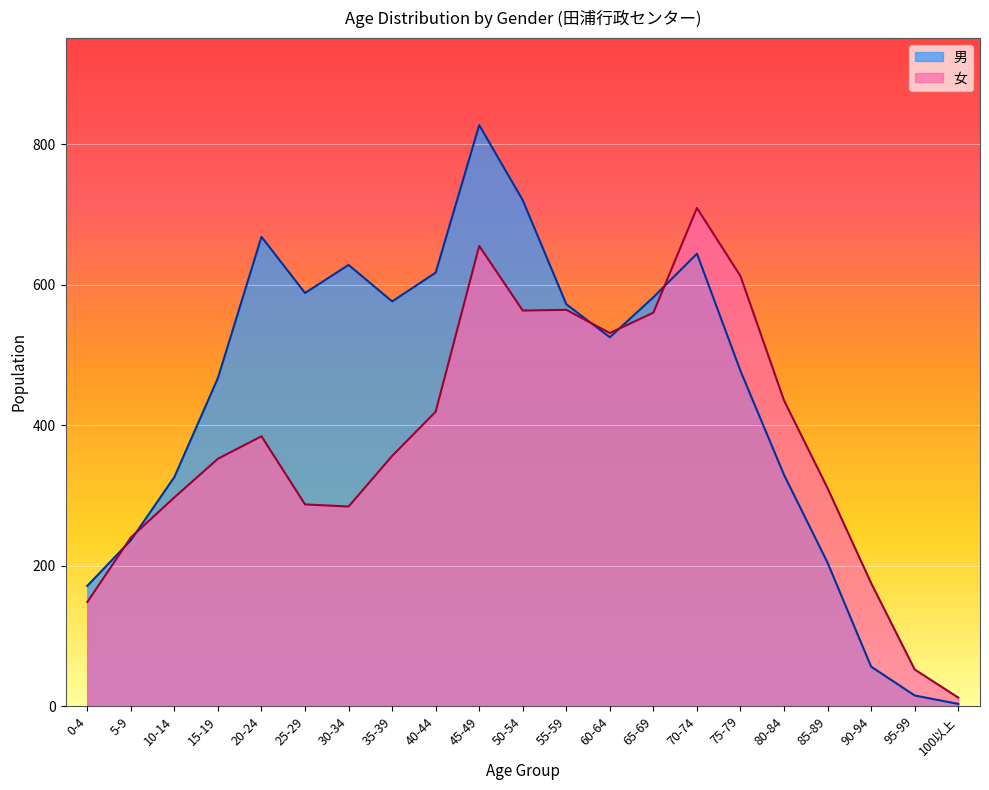

What are all the series names shown in the legend?

男, 女